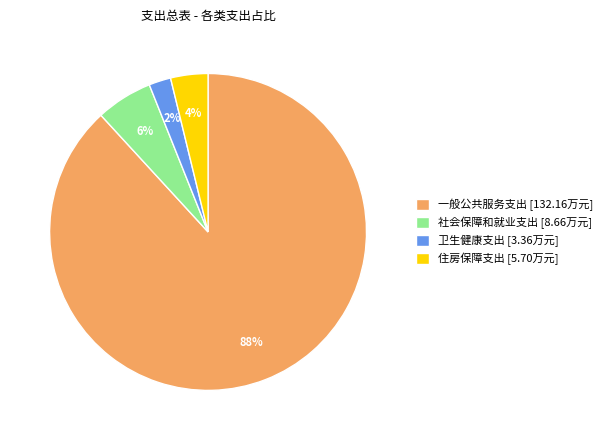

To the nearest percent, what percentage of the pie is 住房保障支出?

4%